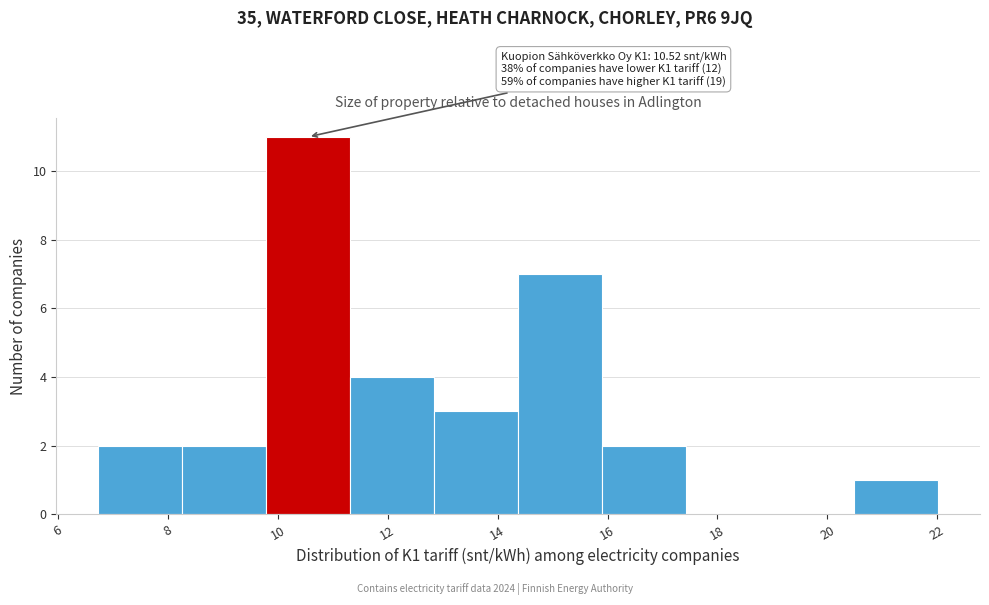

Over which range of the x-axis is the bar tallest?

9.8 to 11.4